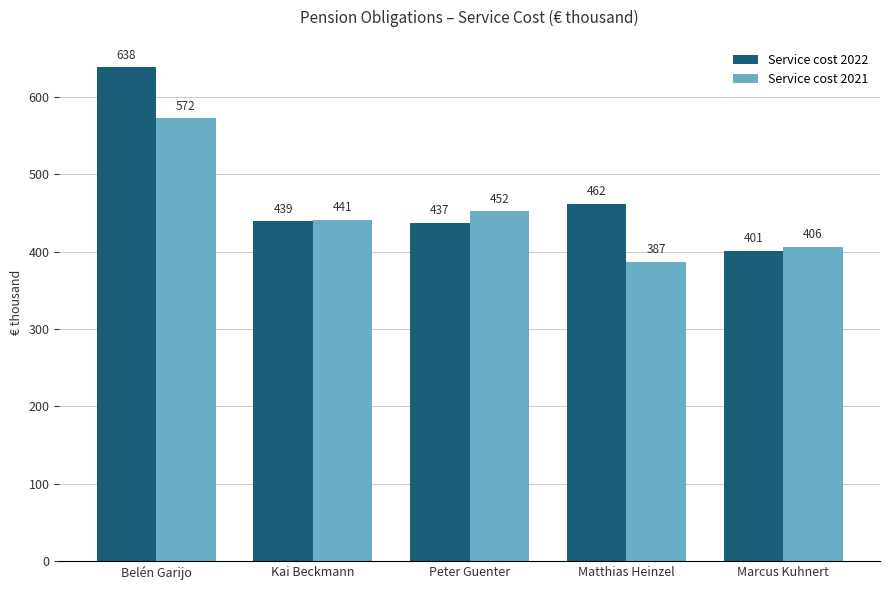

Does the chart contain stacked bars?

No